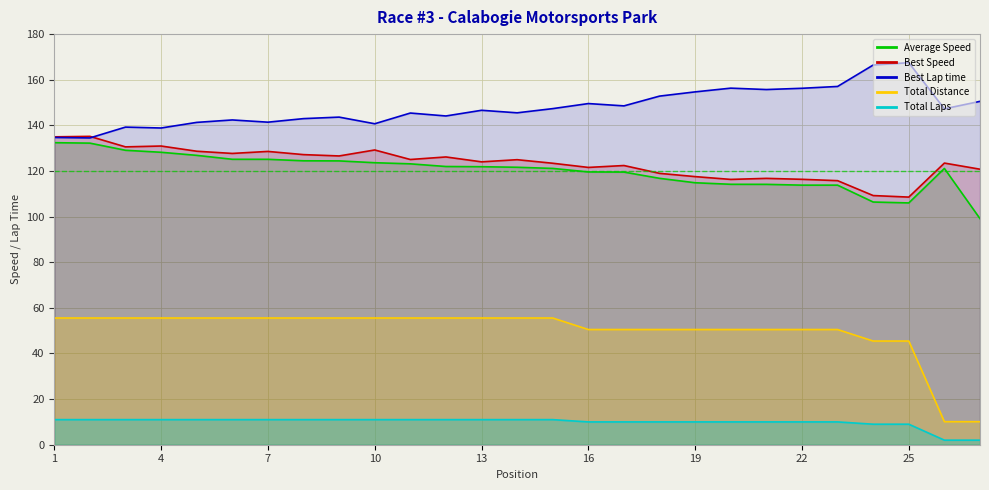

True or false: Best Speed has a value of 123.4 at 15.

True